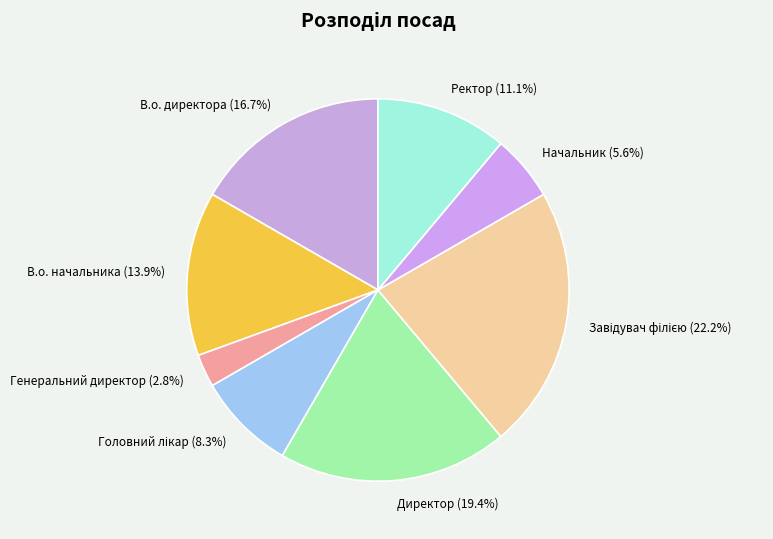

The Ректор slice represents 11% of the pie. True or false?

True